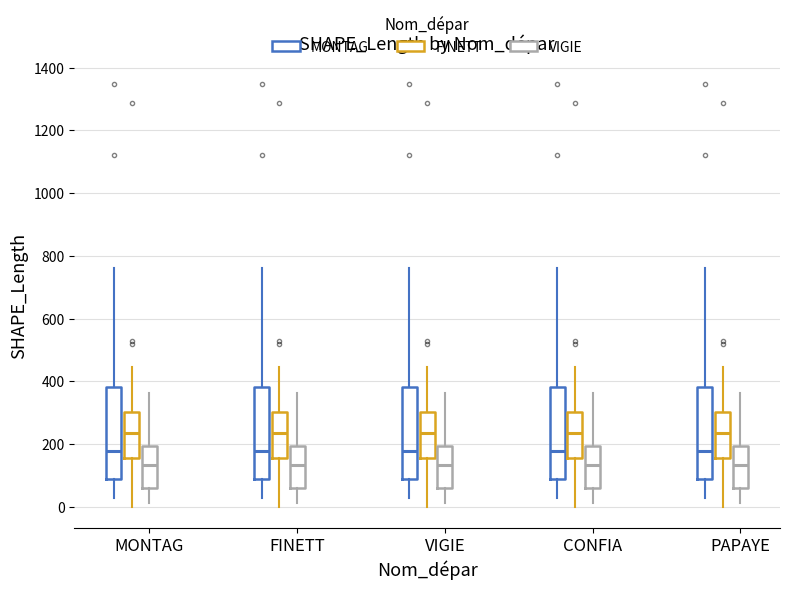

Where does the lower whisker of the box for MONTAG (MONTAG) end on the y-axis? The values are not printed on the chart, so give them approximately, as read against the axis.

20